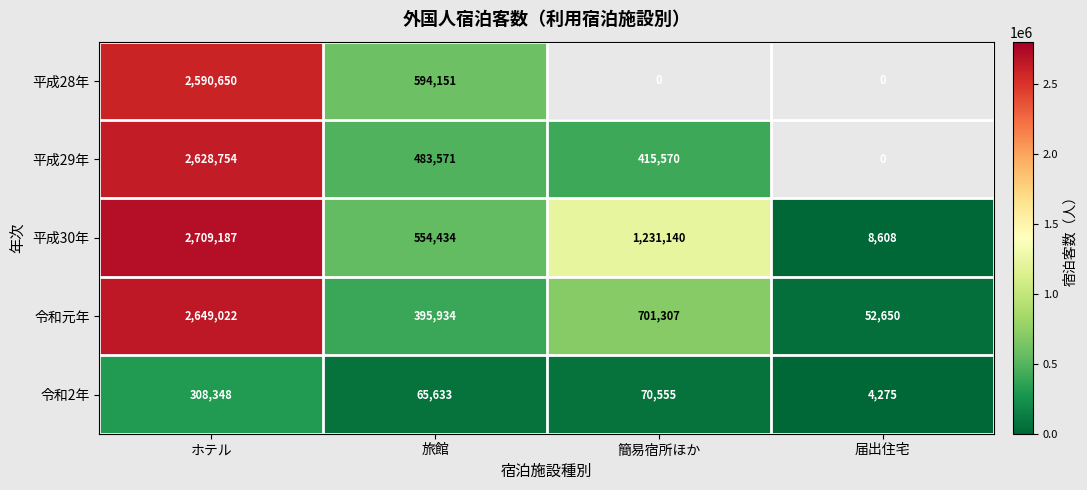

What is the greatest value displayed?

2709187.0